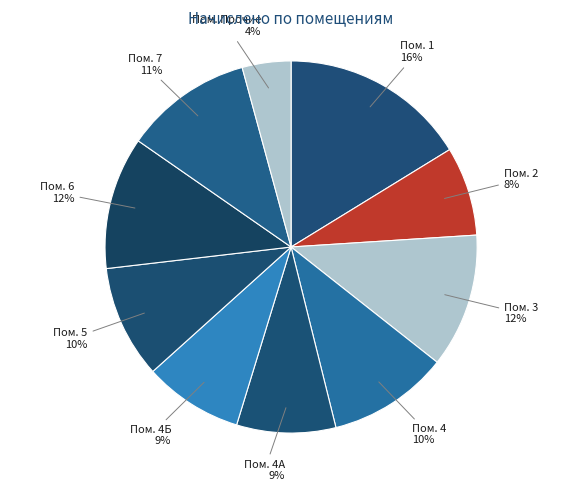

Count the number of slices in the pie.

10